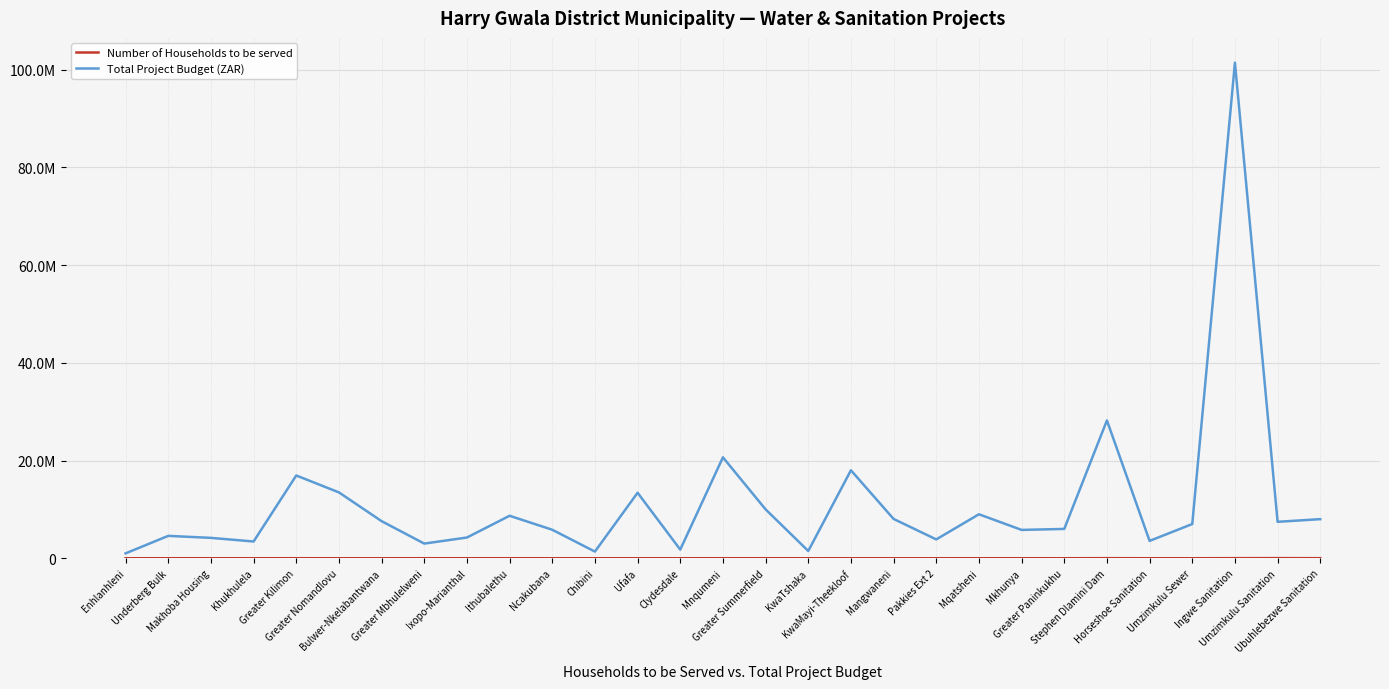

Does the chart have visible grid lines?

Yes